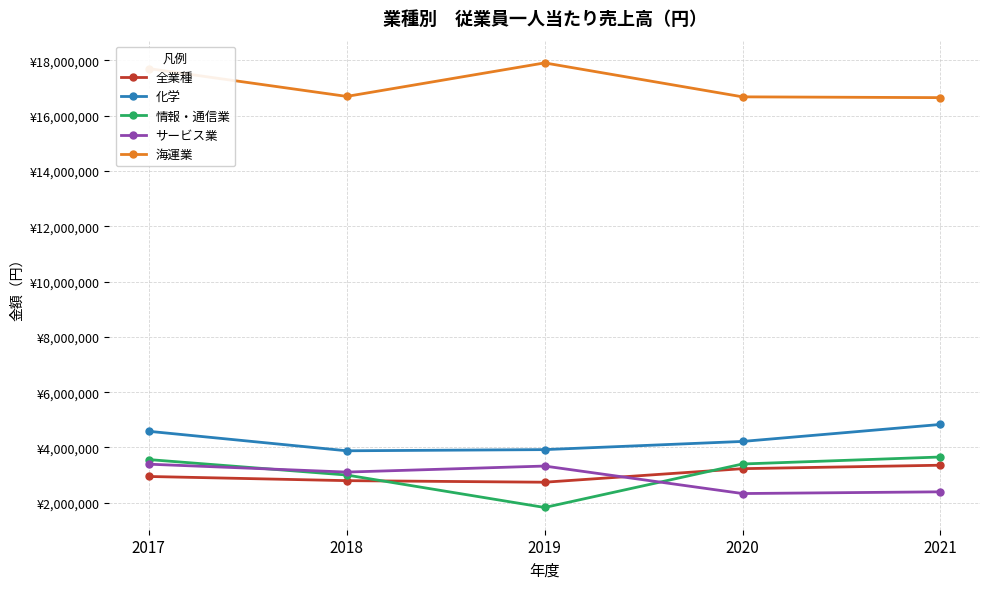

The 化学 series shows 3923255 at 2019. True or false?

True